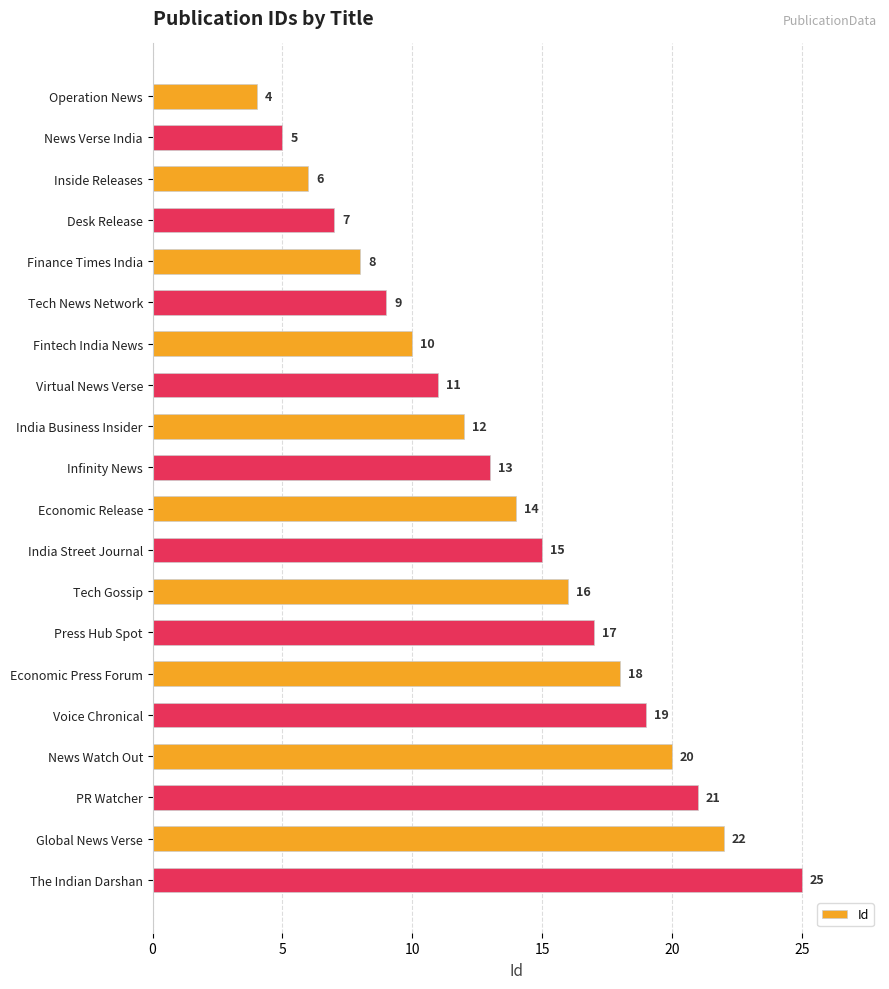

List the labels in order of value, smallest first.

Operation News, News Verse India, Inside Releases, Desk Release, Finance Times India, Tech News Network, Fintech India News, Virtual News Verse, India Business Insider, Infinity News, Economic Release, India Street Journal, Tech Gossip, Press Hub Spot, Economic Press Forum, Voice Chronical, News Watch Out, PR Watcher, Global News Verse, The Indian Darshan